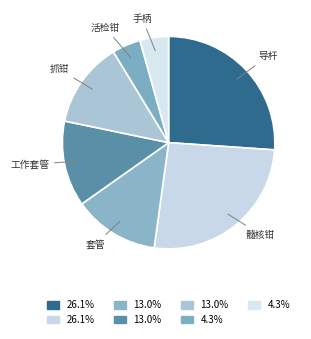

Count the number of slices in the pie.

7